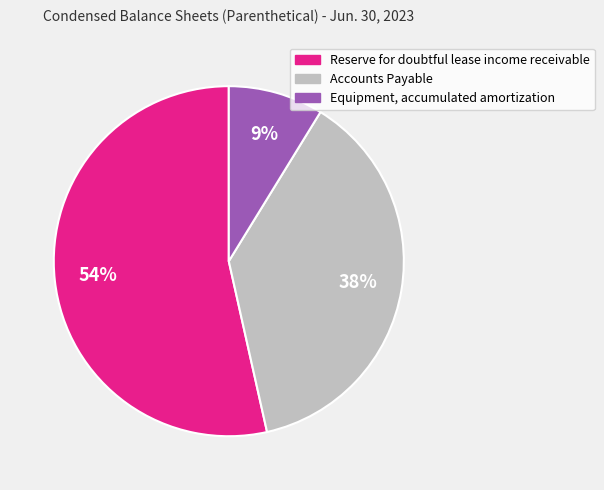

To the nearest percent, what percentage of the pie is Accounts Payable?

38%